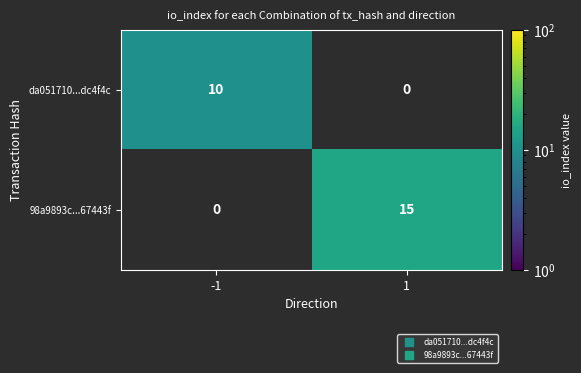

What is the sum of all da051710...dc4f4c values?

10